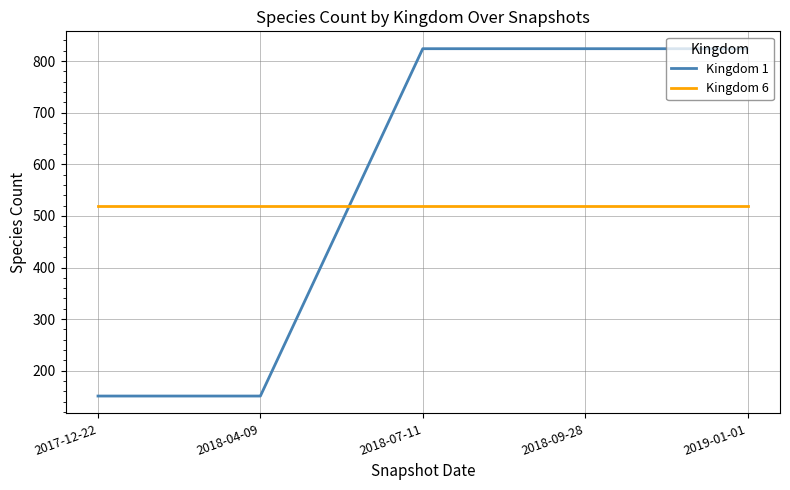

What is the average value of the Kingdom 1 series?

555